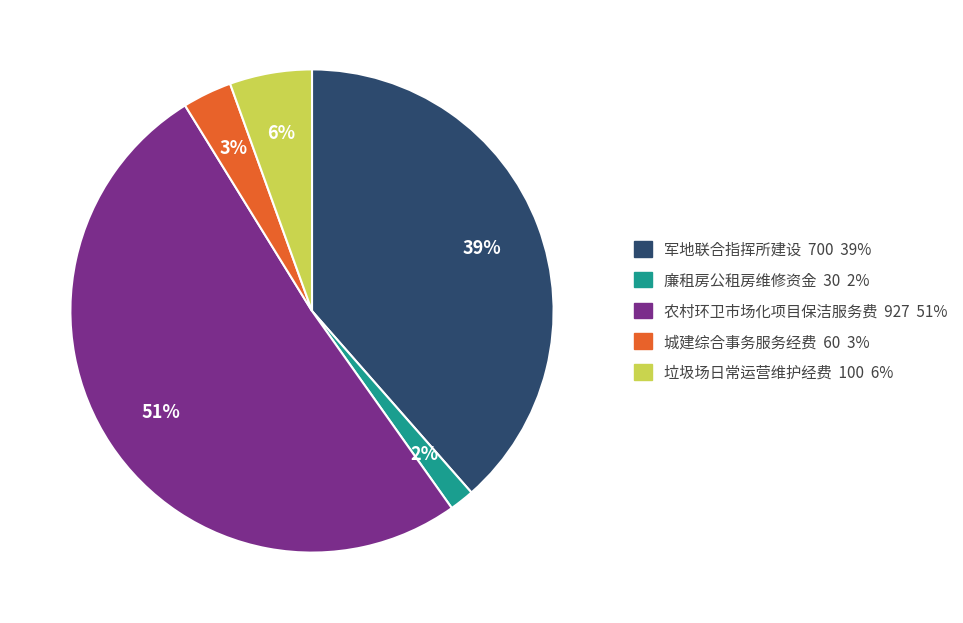

Which has a higher value, 军地联合指挥所建设 or 农村环卫市场化项目保洁服务费?

农村环卫市场化项目保洁服务费